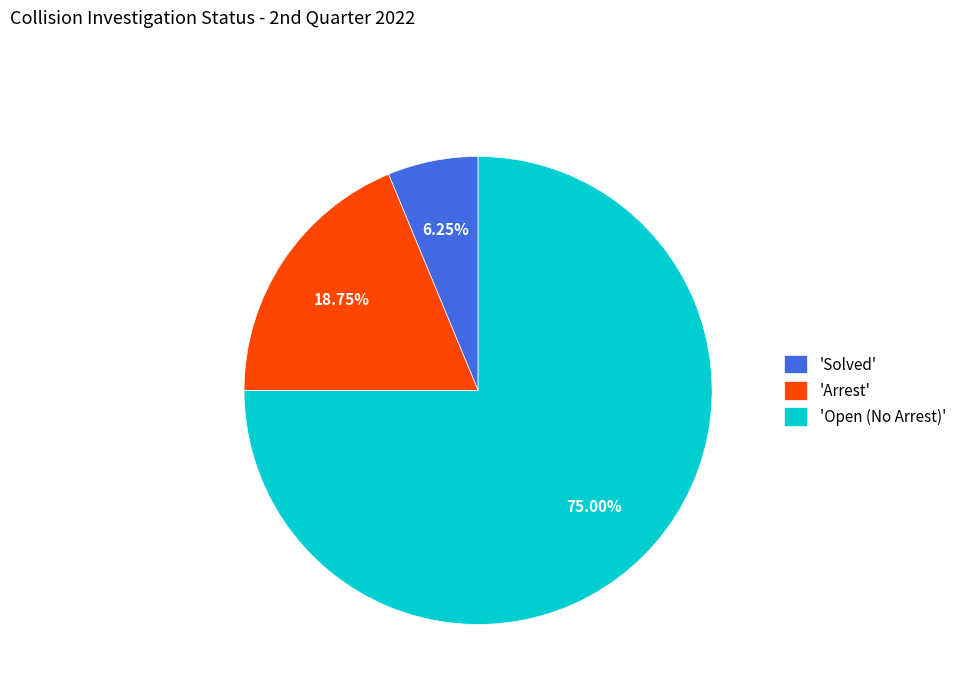

To the nearest percent, what is the difference between the largest and smallest slice percentages?

69%